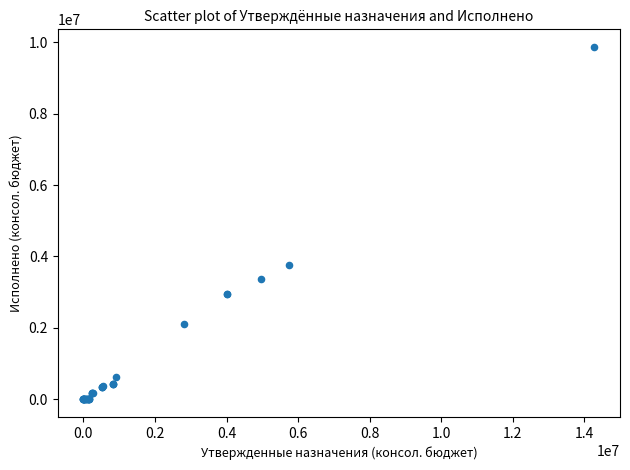

What Y value in the scatter plot is closest to 4931911?

3748604.3